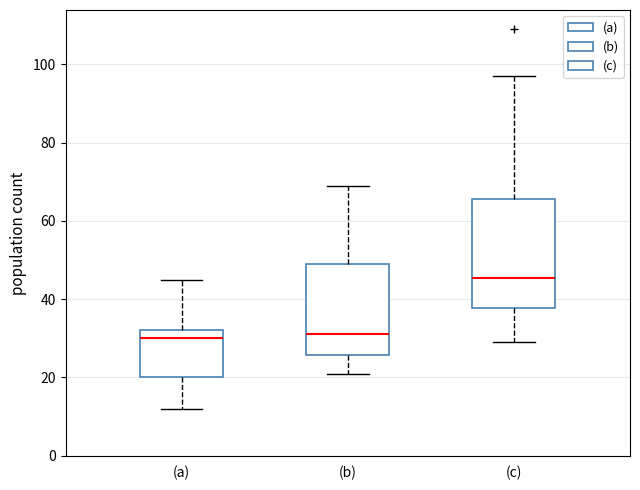

Reading left to right, read every box against the y-axis: the position of its median line, the range the box covers, and the ends of its whiskers. The values are not printed on the chart, so give them approximately, as read against the axis.

(a): median 30, box 20 to 32, whiskers 12 to 46
(b): median 32, box 26 to 50, whiskers 22 to 70
(c): median 46, box 38 to 66, whiskers 30 to 98